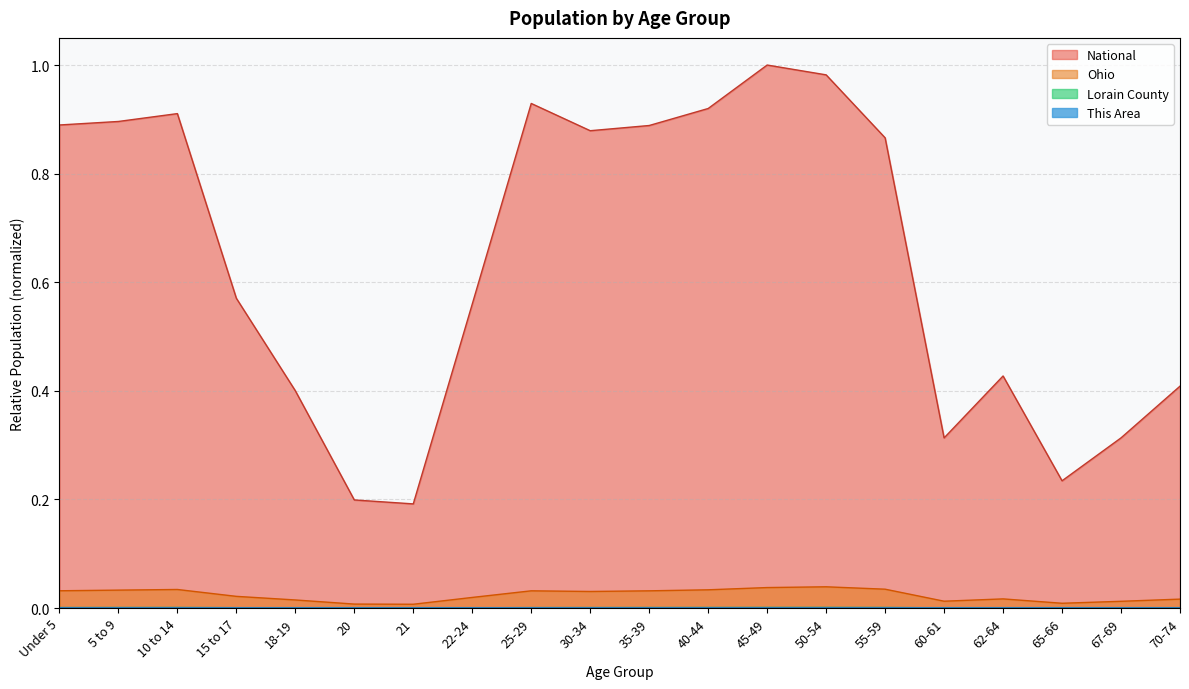

True or false: Ohio and Lorain County intersect in this chart.

False